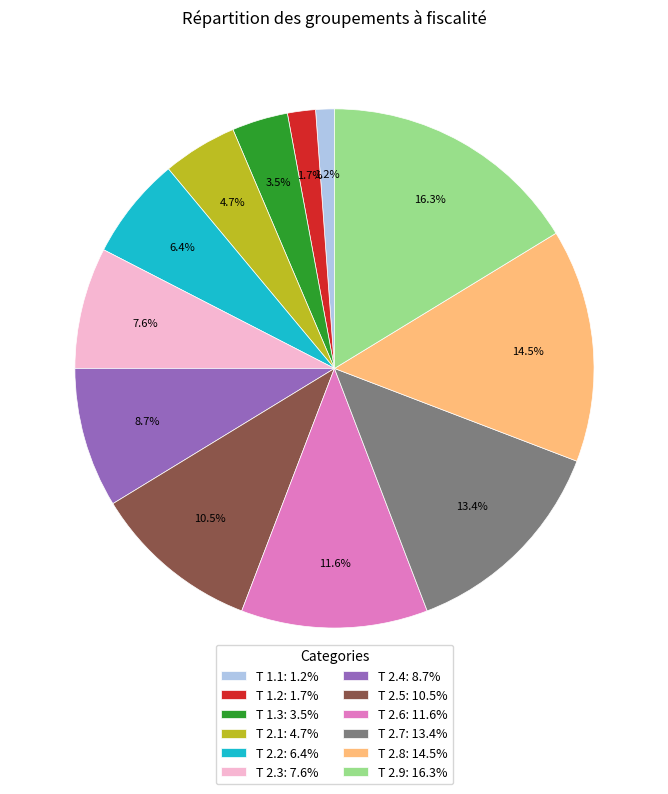

Do T 2.8 and T 1.1 together represent more than half of the pie?

No